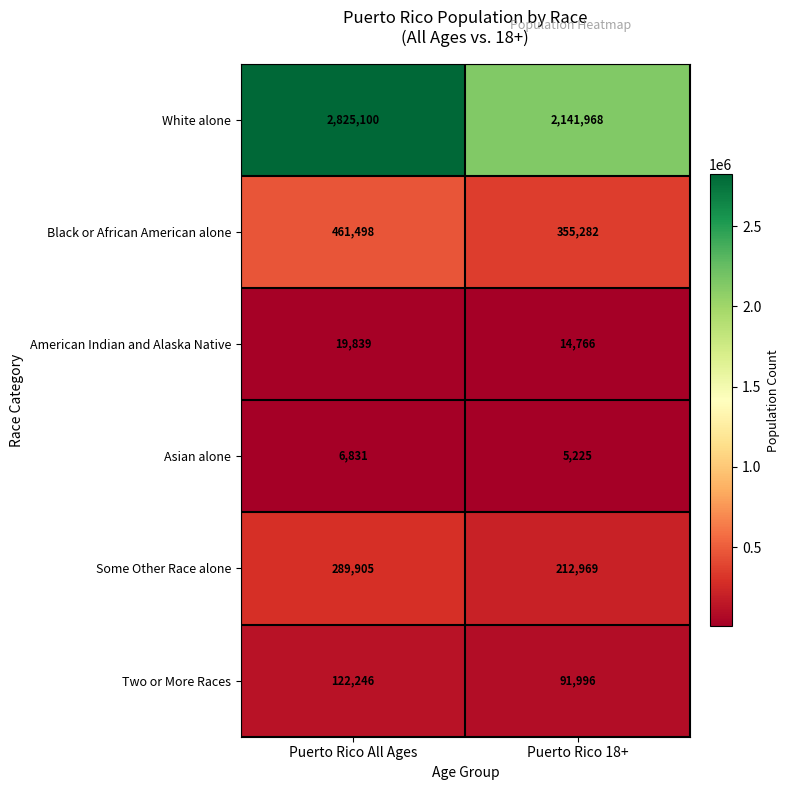

At which category is the sum across all series the highest?

Puerto Rico All Ages